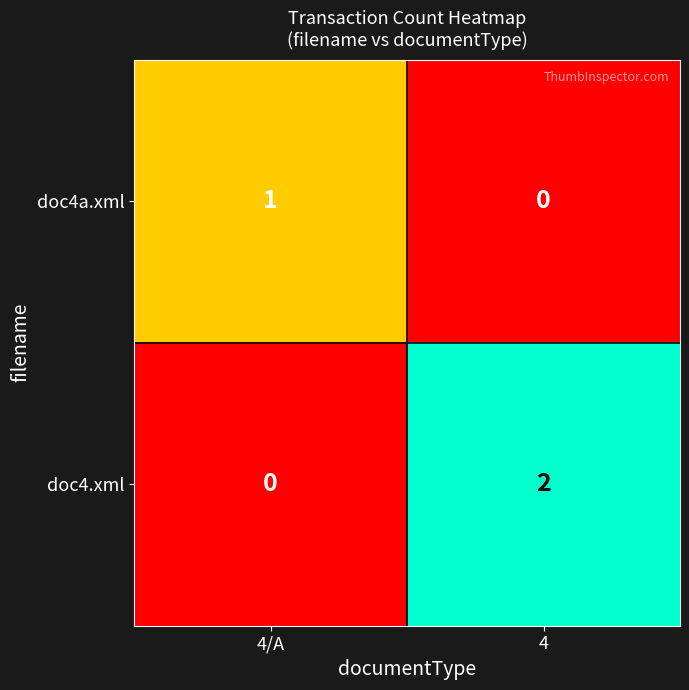

Reading right to left, extract all data points from this chart.

doc4a.xml: 0	1
doc4.xml: 2	0